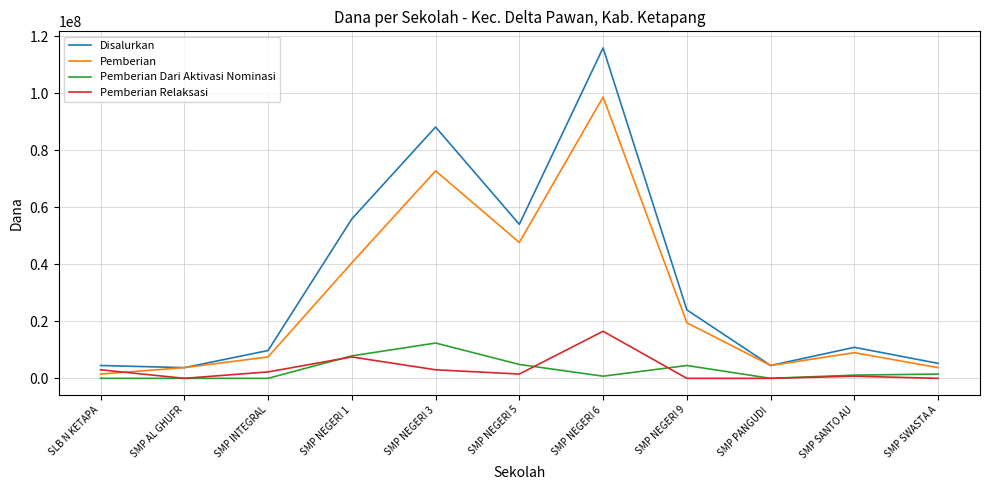

At which category is the sum across all series the highest?

SMP NEGERI 6